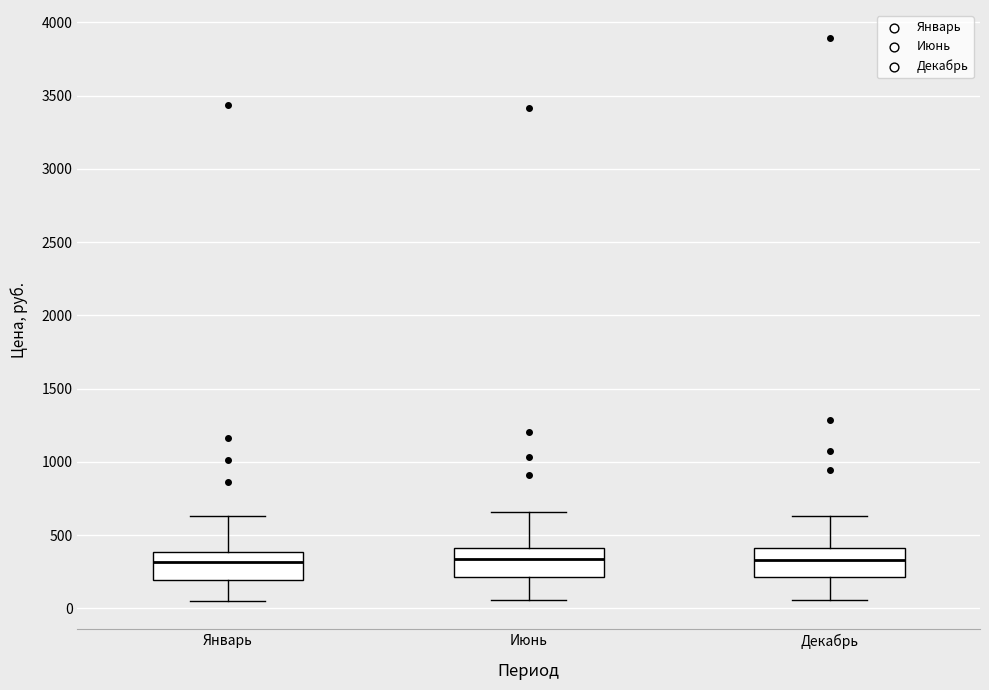

Where does the lower whisker of the box for Декабрь end on the y-axis? The values are not printed on the chart, so give them approximately, as read against the axis.

50